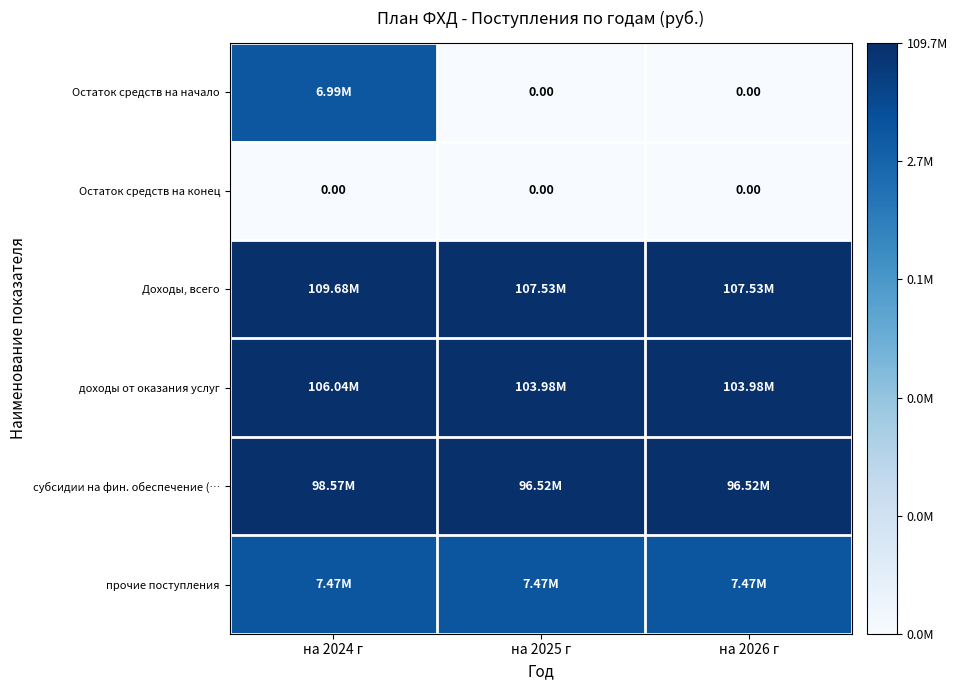

Count the number of categories in the chart.

3